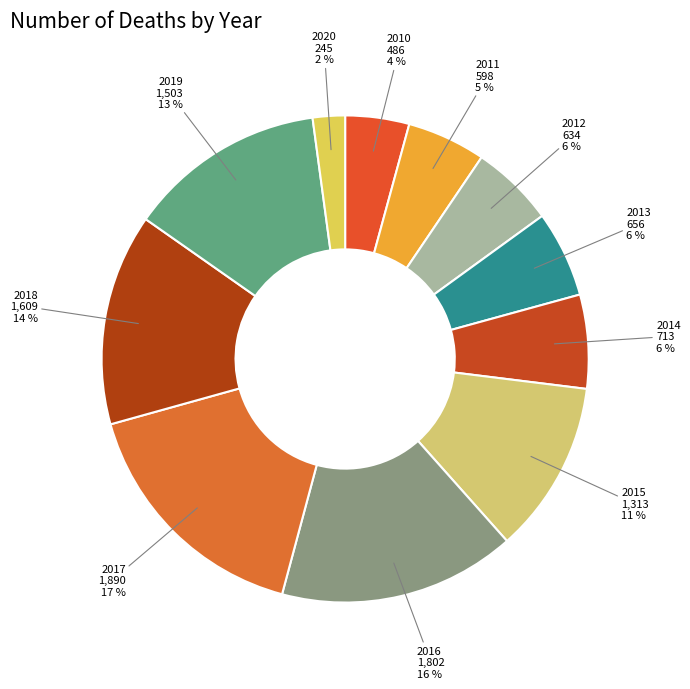

To the nearest percent, what portion does 2010 represent?

4%